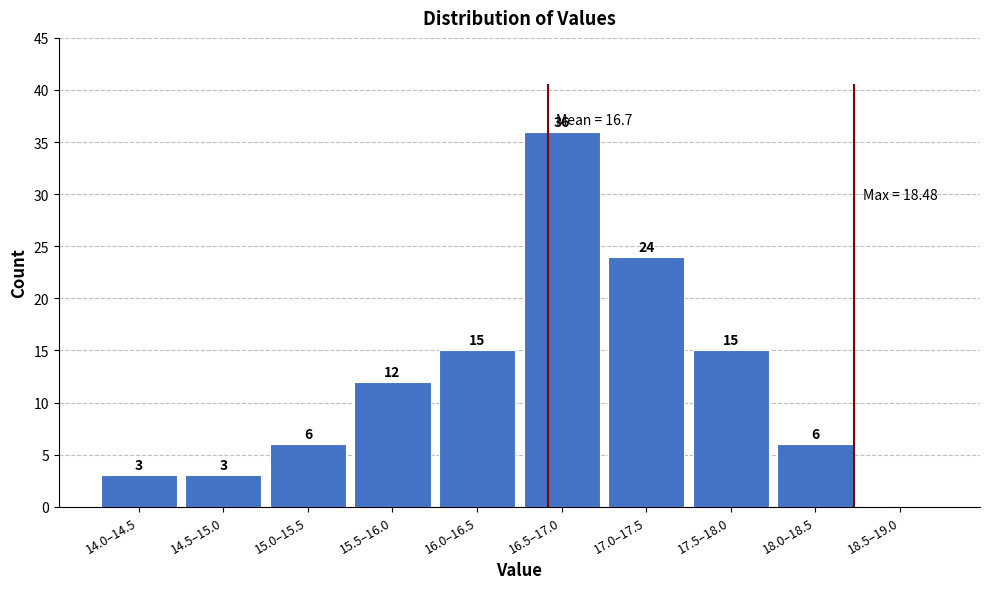

Reading left to right, extract all data points from this chart.

14.0–14.5=3	14.5–15.0=3	15.0–15.5=6	15.5–16.0=12	16.0–16.5=15	16.5–17.0=36	17.0–17.5=24	17.5–18.0=15	18.0–18.5=6	18.5–19.0=0